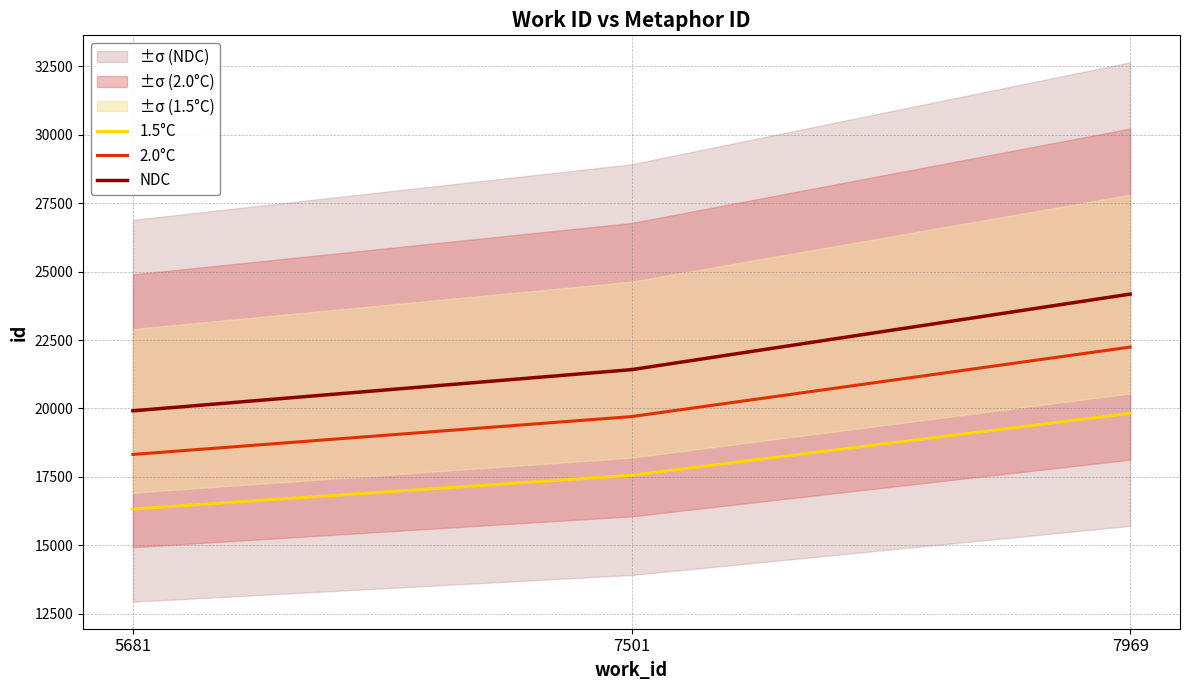

At which category is the sum across all series the highest?

7969